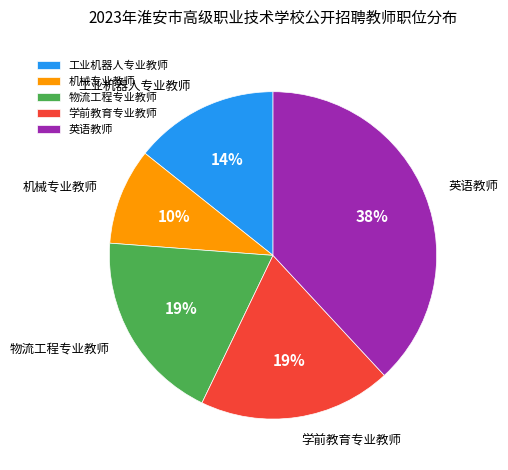

Is there any slice that represents more than half of the pie?

No